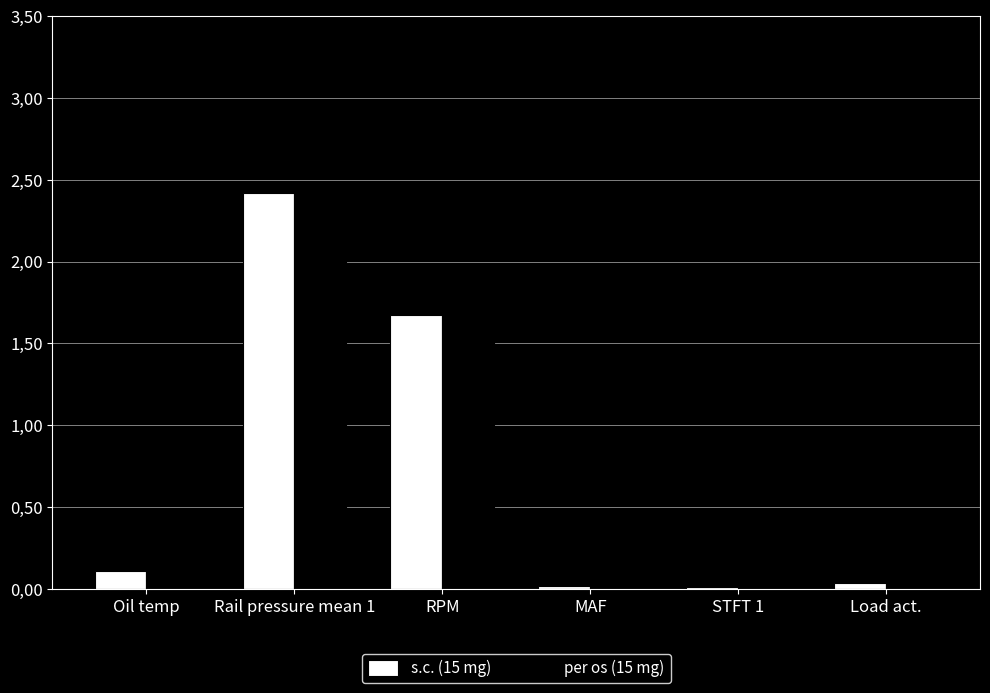

What is the sum of the per os (15 mg) values at MAF and RPM?

1.7